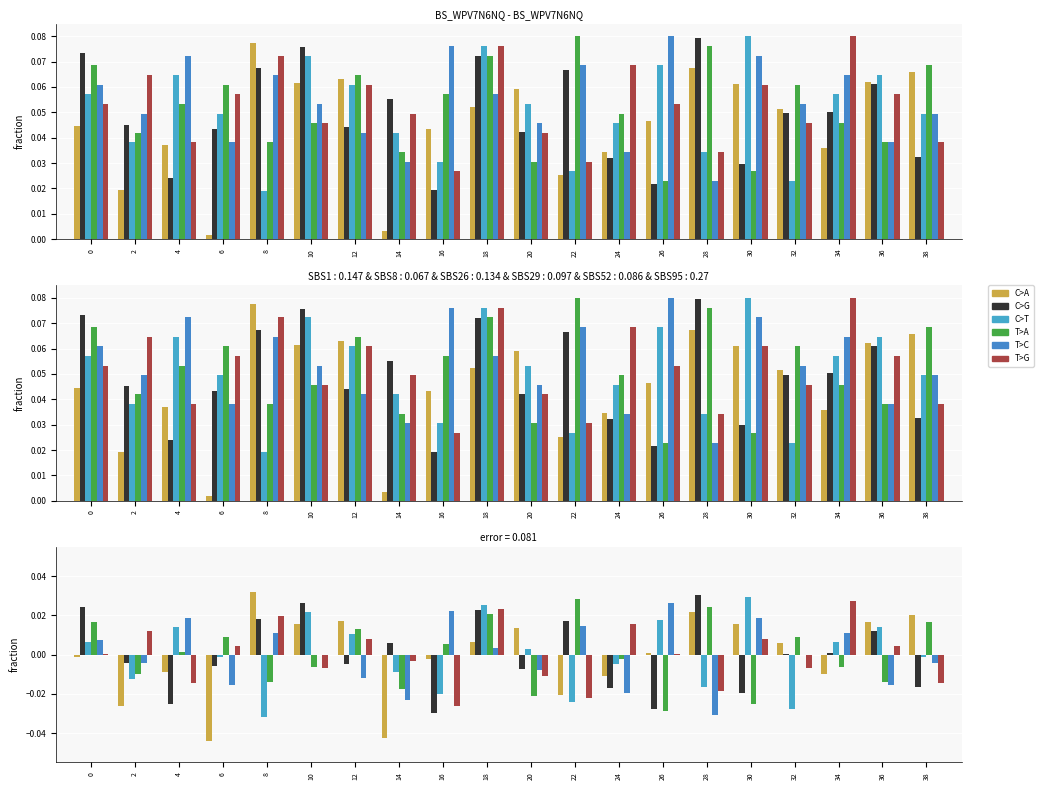

How many values in T>A are below zero?

10